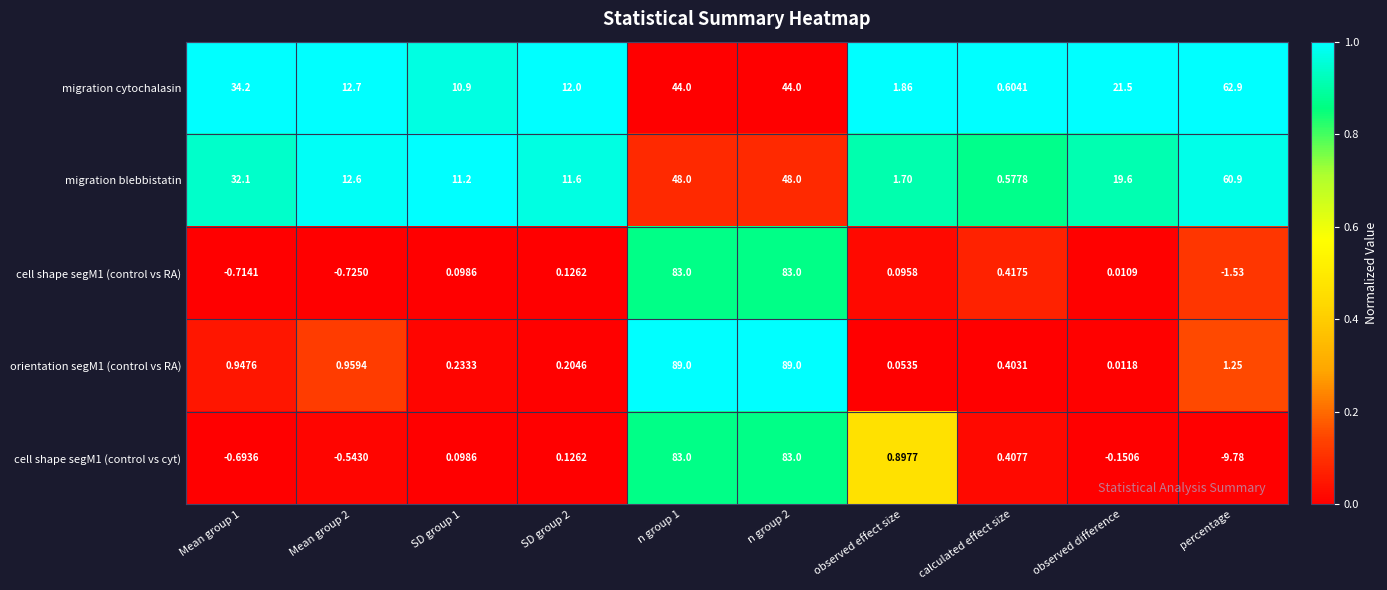

Which series has the largest total across all categories?

migration blebbistatin